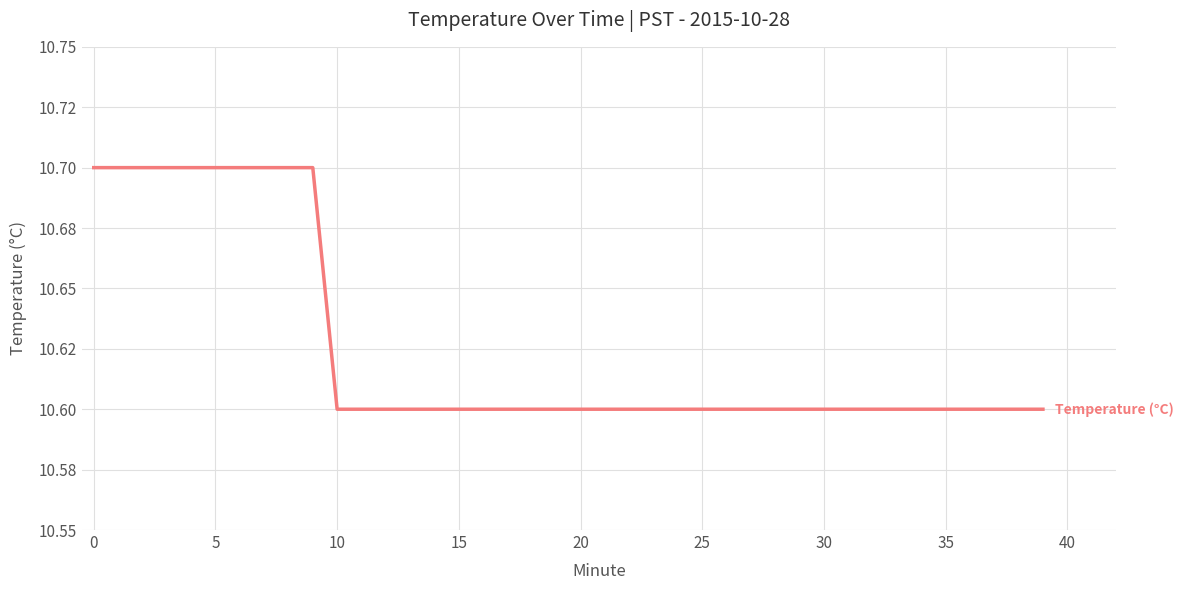

What is the smallest value displayed?

10.6